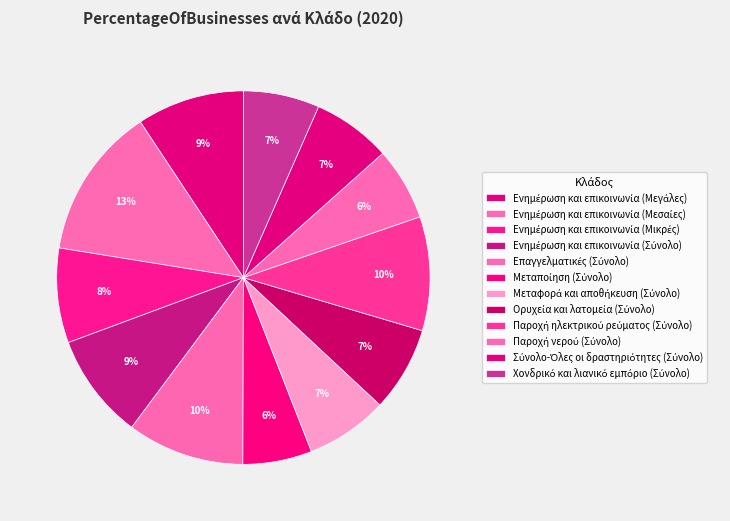

How many slices are in this pie chart?

12